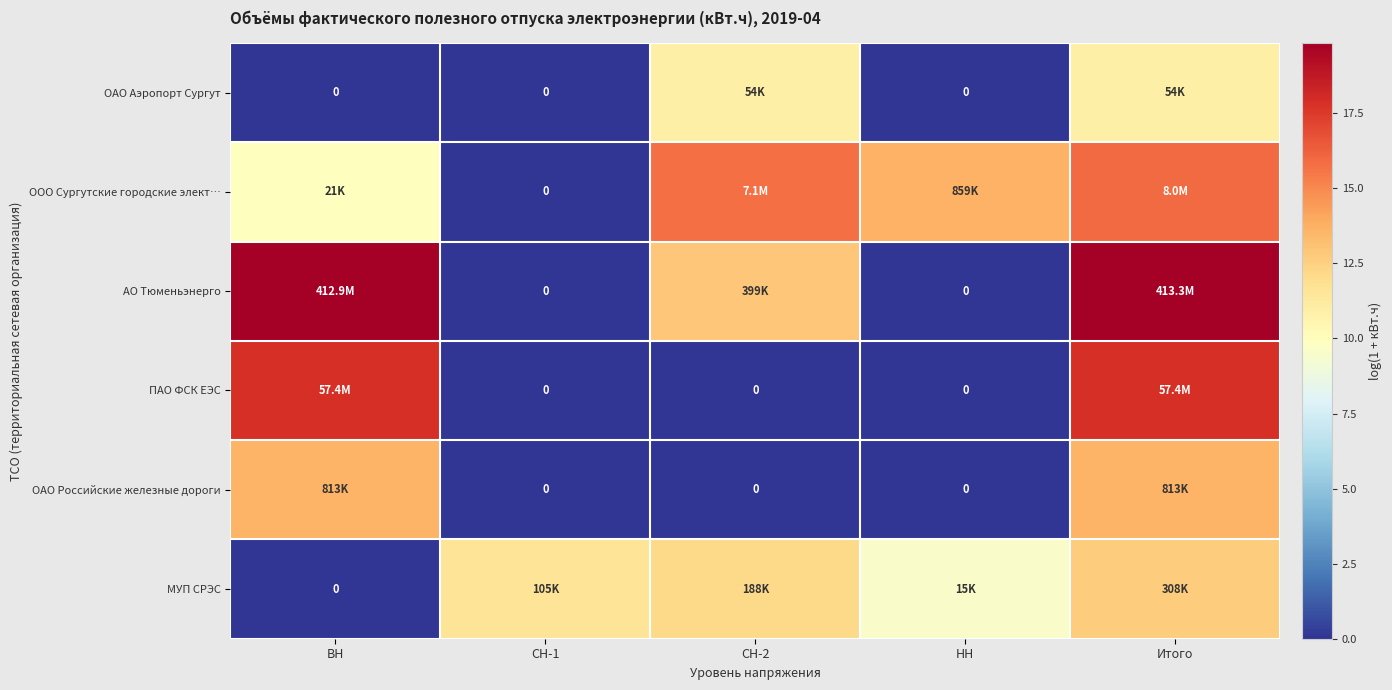

Which series has the widest spread of values?

АО Тюменьэнерго